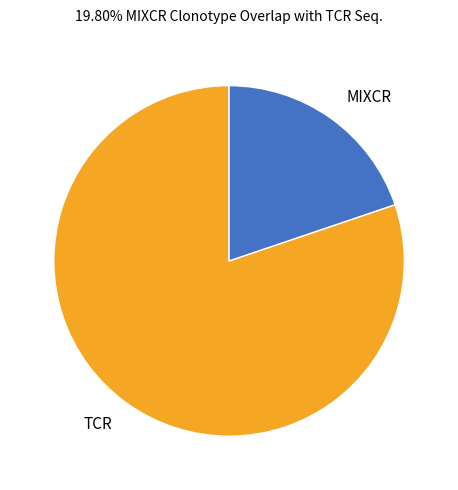

Between MIXCR and TCR, which is larger?

TCR